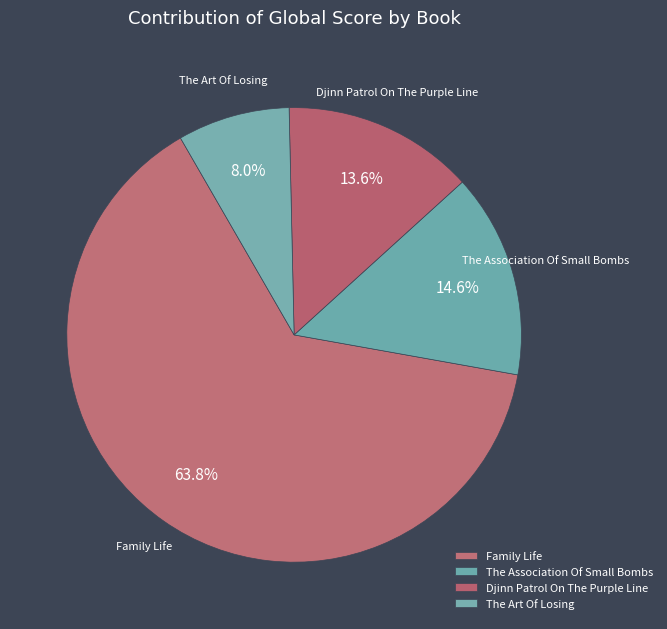

What is the total percentage of The Association Of Small Bombs and Djinn Patrol On The Purple Line?

28.2%